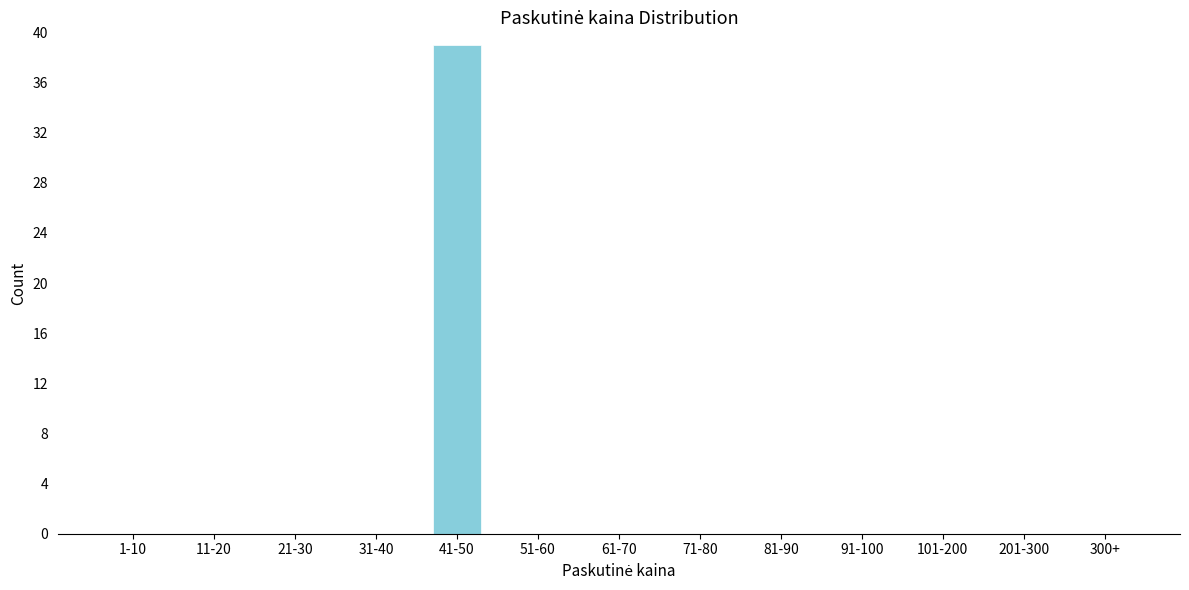

Reading right to left, what are all the values shown in this chart?

300+=0	201-300=0	101-200=0	91-100=0	81-90=0	71-80=0	61-70=0	51-60=0	41-50=39	31-40=0	21-30=0	11-20=0	1-10=0